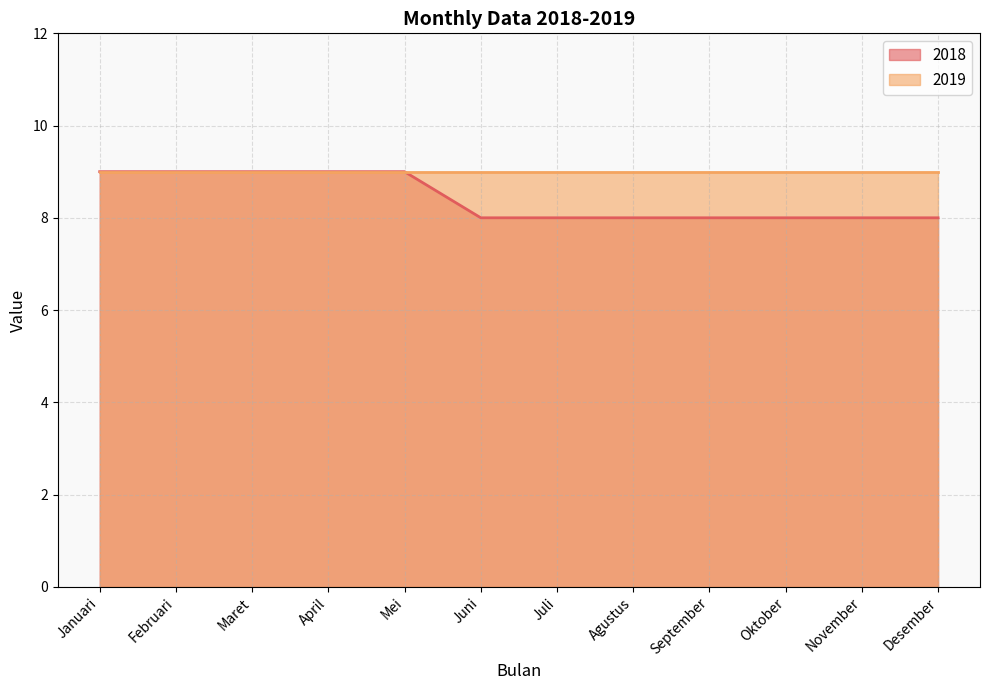

What is the ratio of the value at Mei to the value at Desember?

1.1